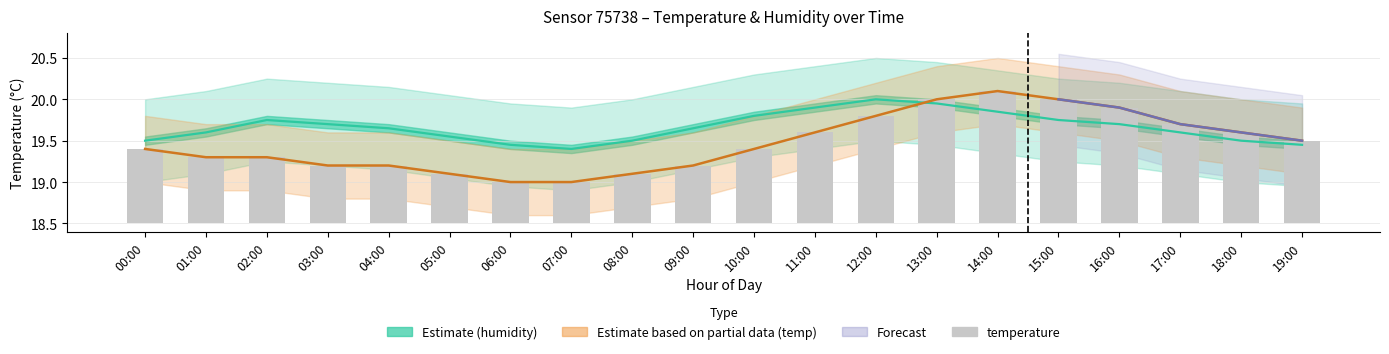

At which label is the value closest to 1?

19:00